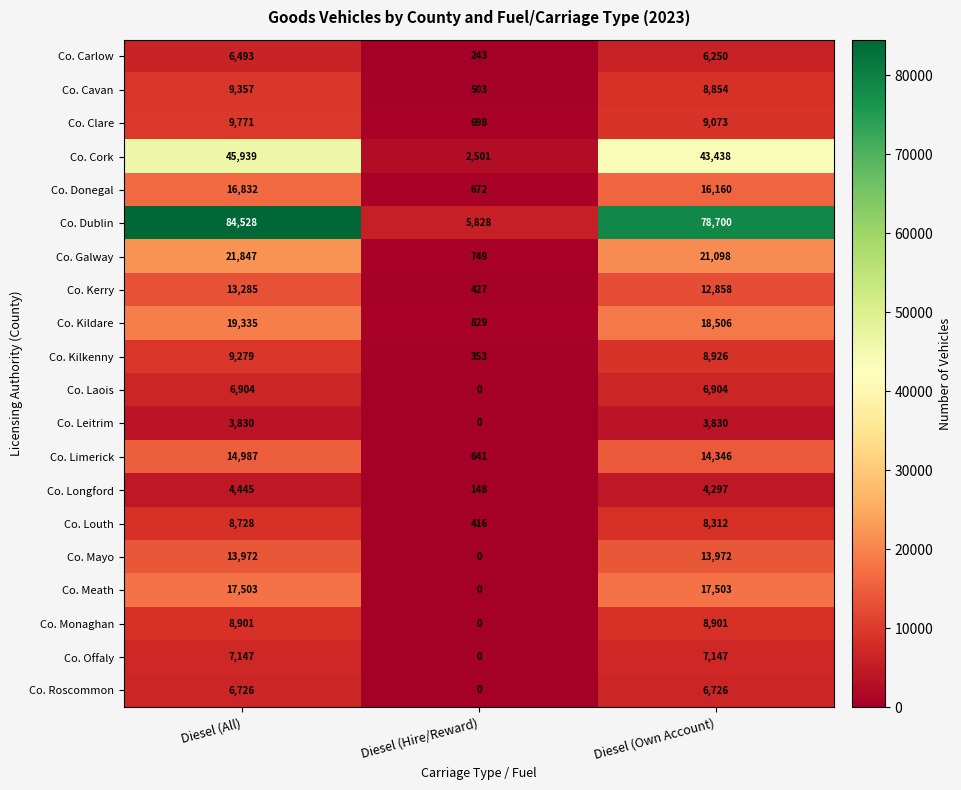

Rank the series by their maximum value, from lowest to highest.

Co. Leitrim, Co. Longford, Co. Carlow, Co. Roscommon, Co. Laois, Co. Offaly, Co. Louth, Co. Monaghan, Co. Kilkenny, Co. Cavan, Co. Clare, Co. Kerry, Co. Mayo, Co. Limerick, Co. Donegal, Co. Meath, Co. Kildare, Co. Galway, Co. Cork, Co. Dublin